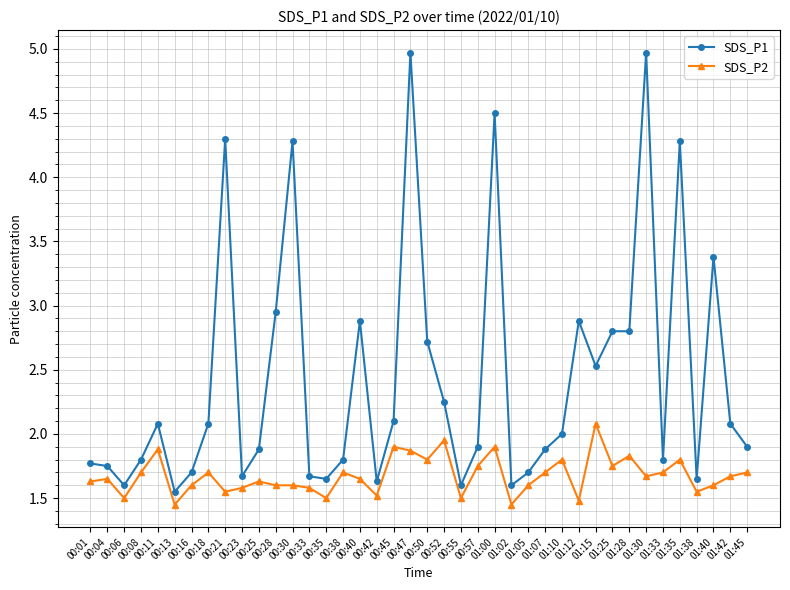

At which label does SDS_P2 reach its peak?

01:15